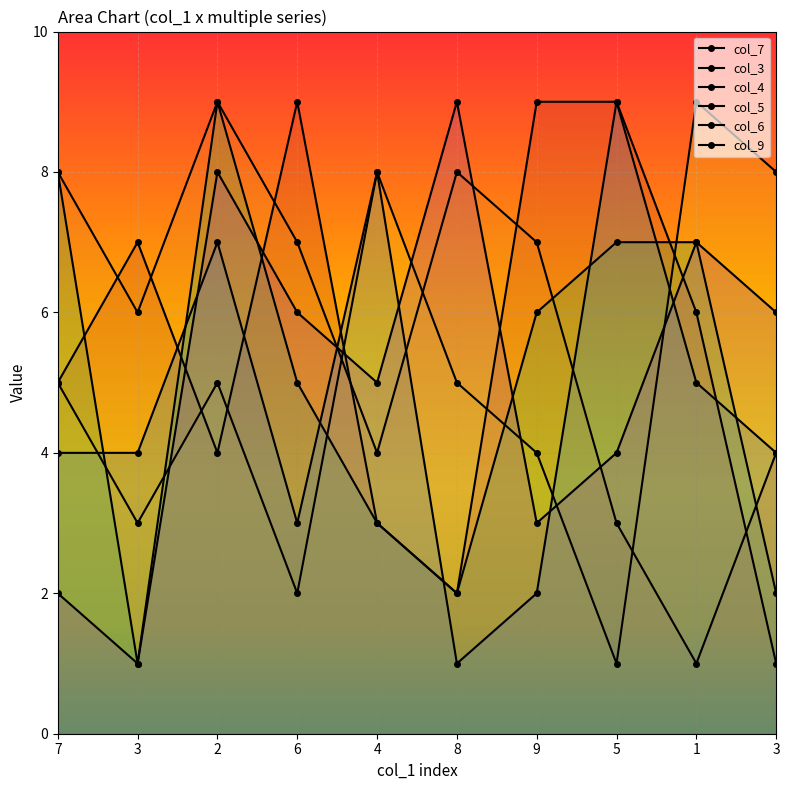

Where is the first local minimum for col_6?

6